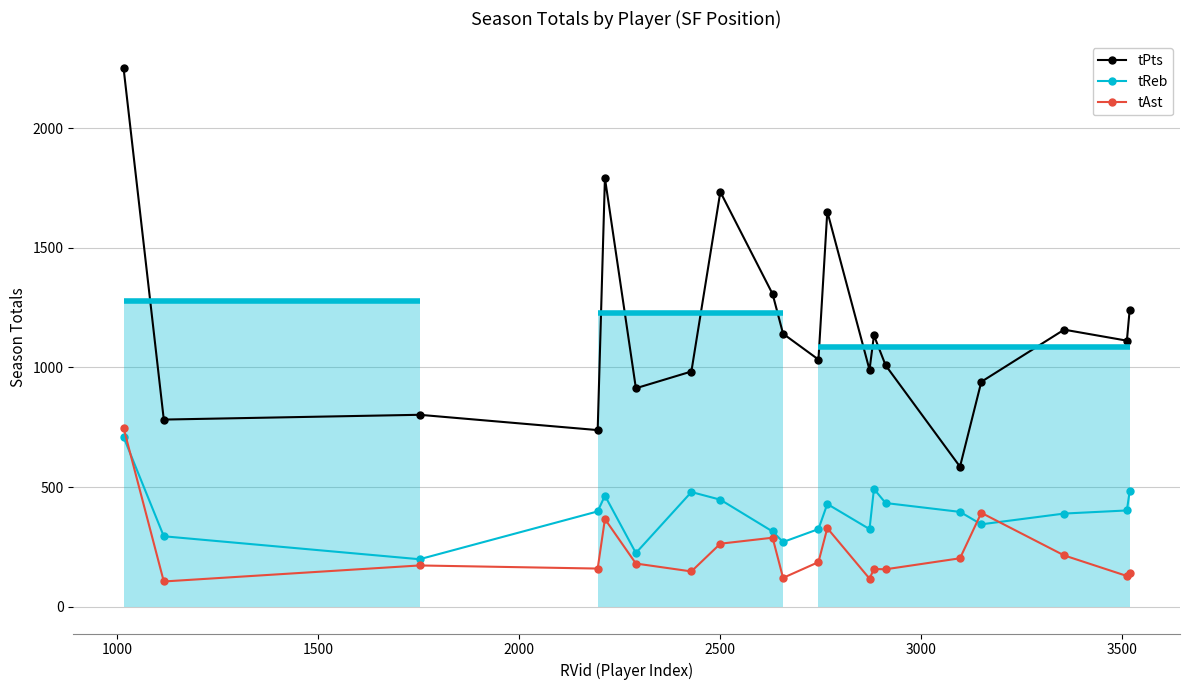

List the series in order of their peak value, lowest first.

tReb, tAst, tPts